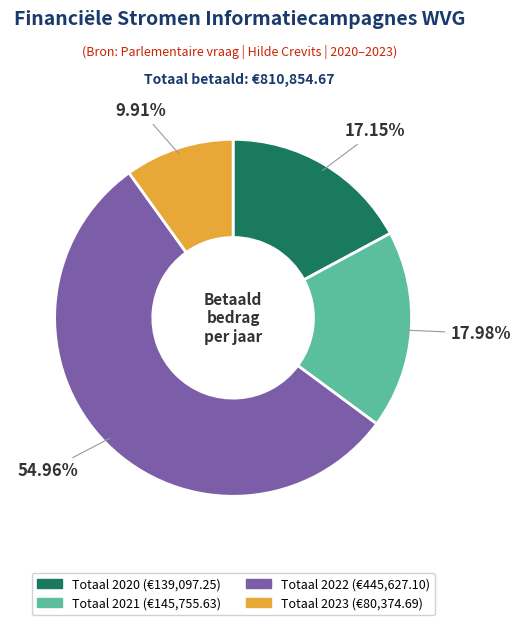

What percentage do Totaal 2023 and Totaal 2022 together represent?

64.9%